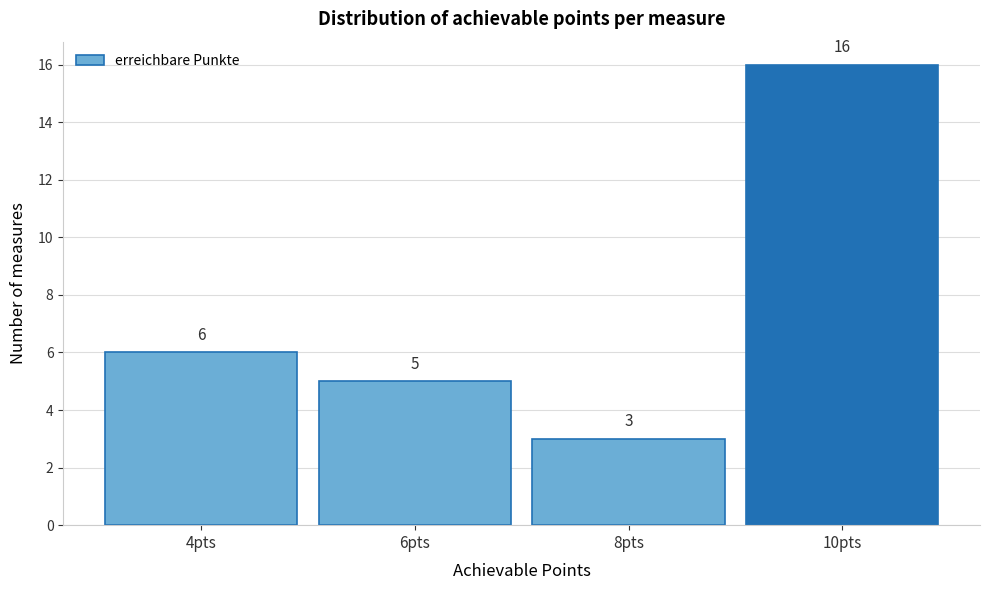

What is the height of the bar covering 5 to 7 on the x-axis?

5